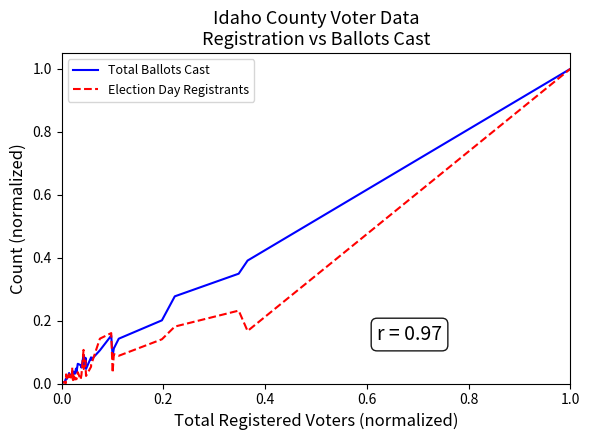

What is the maximum value for Total Ballots Cast?

1.0